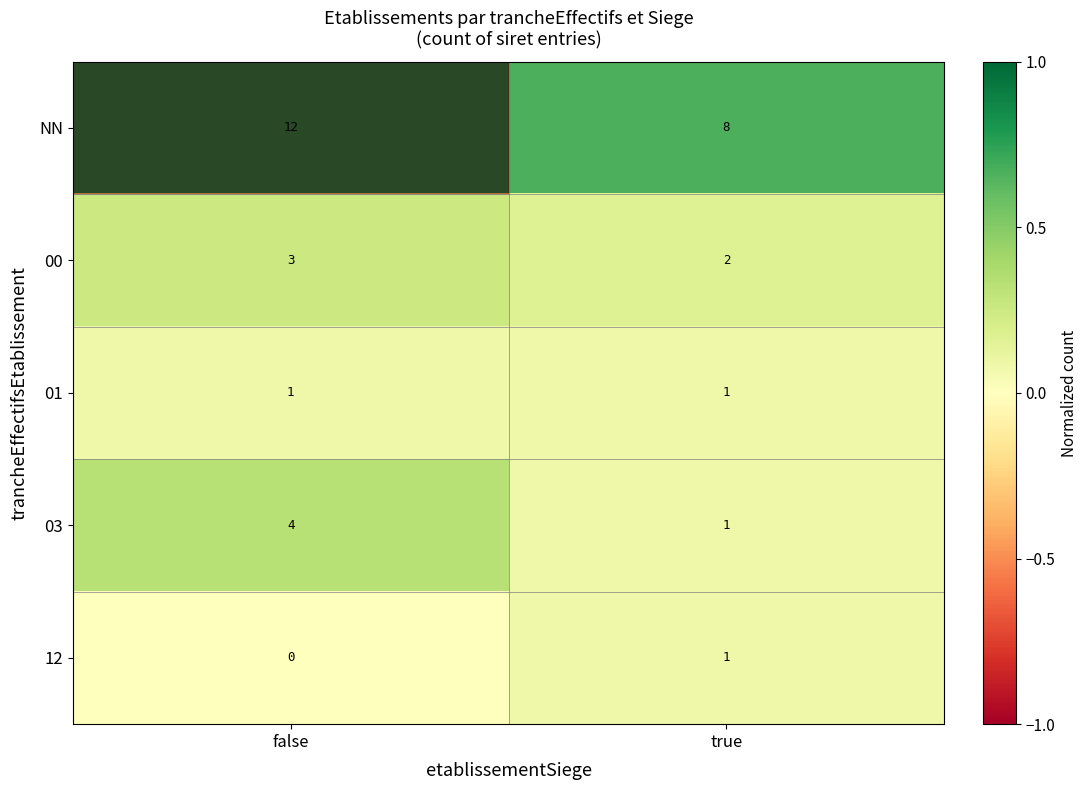

Count the number of categories in the chart.

2